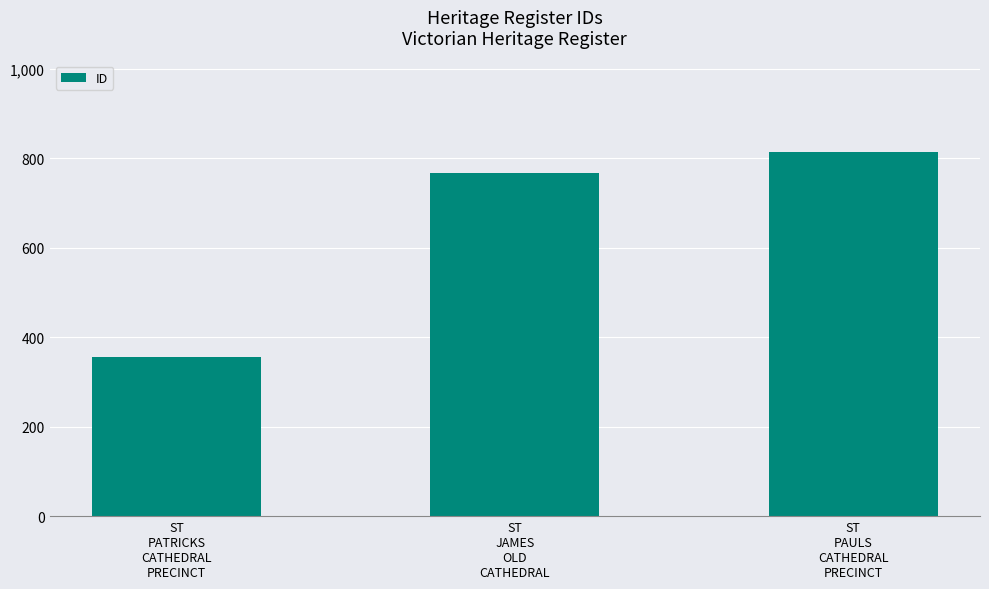

List the labels in order of value, largest first.

ST
PAULS
CATHEDRAL
PRECINCT, ST
JAMES
OLD
CATHEDRAL, ST
PATRICKS
CATHEDRAL
PRECINCT